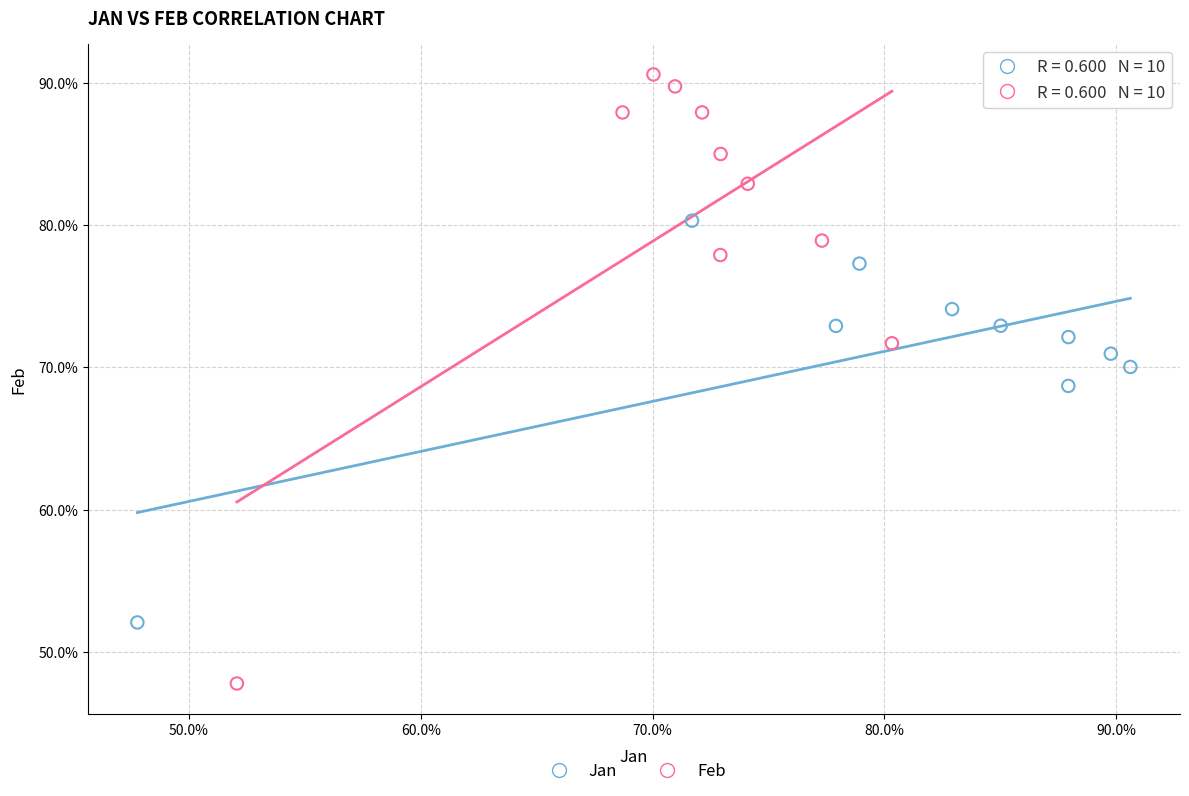

Which series contains the highest Y value?

Feb